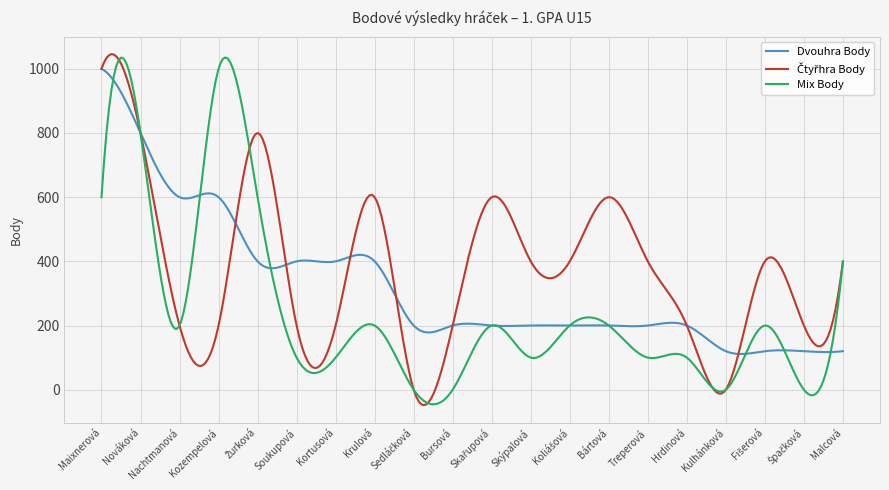

Does the chart have visible grid lines?

Yes